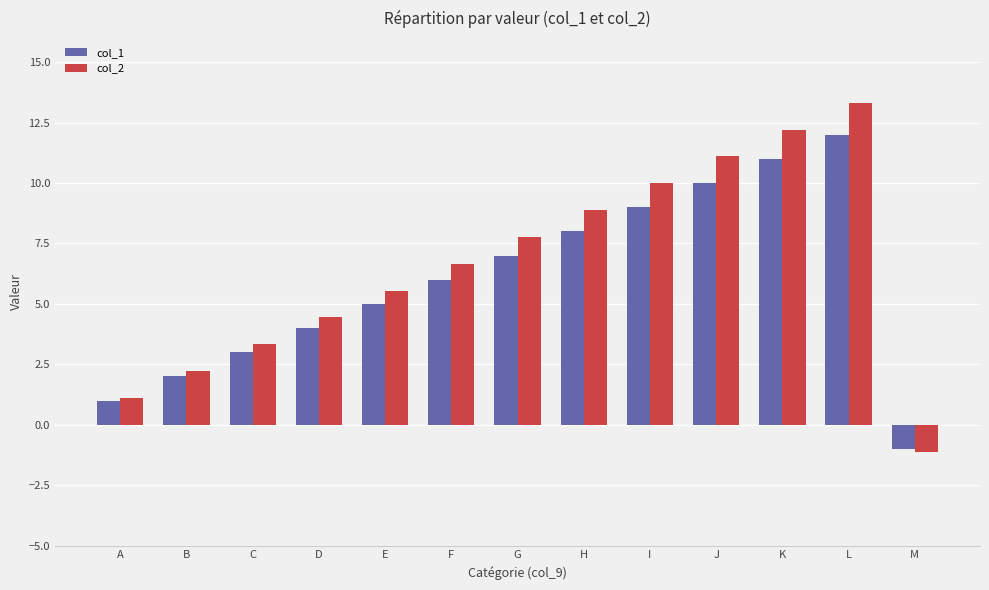

What is the spread (max minus min) of values at J?

1.1